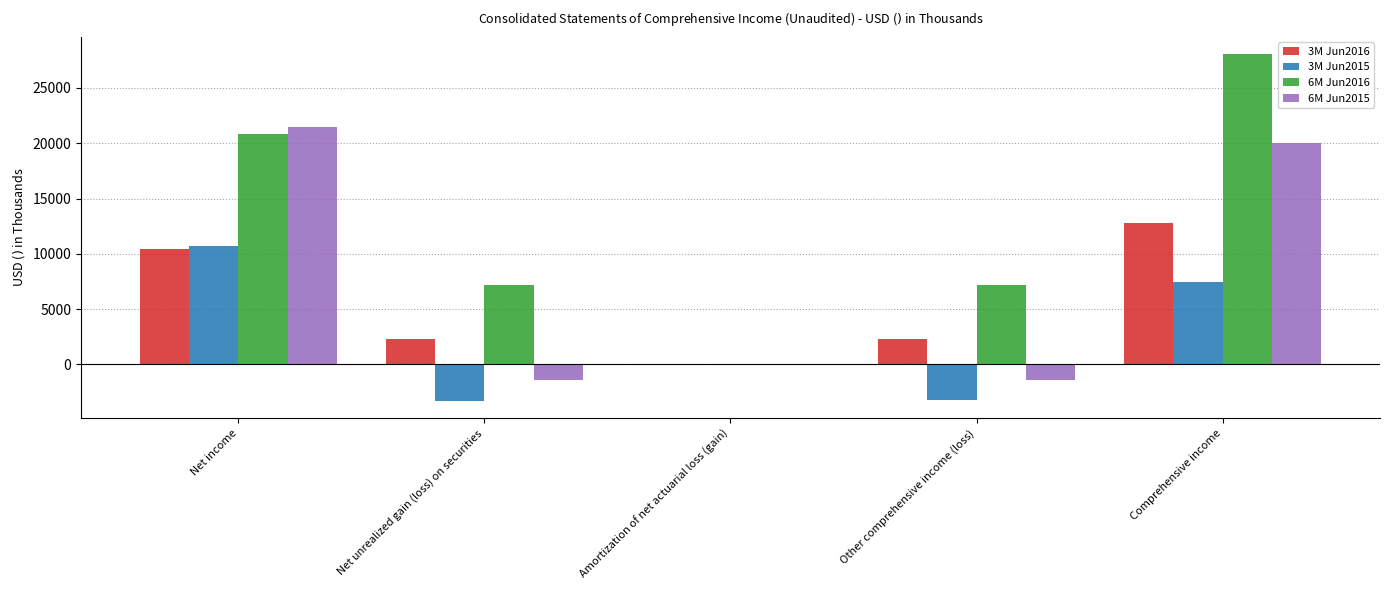

What is the sum of the 3M Jun2015 values at Other comprehensive income (loss) and Amortization of net actuarial loss (gain)?

-3191